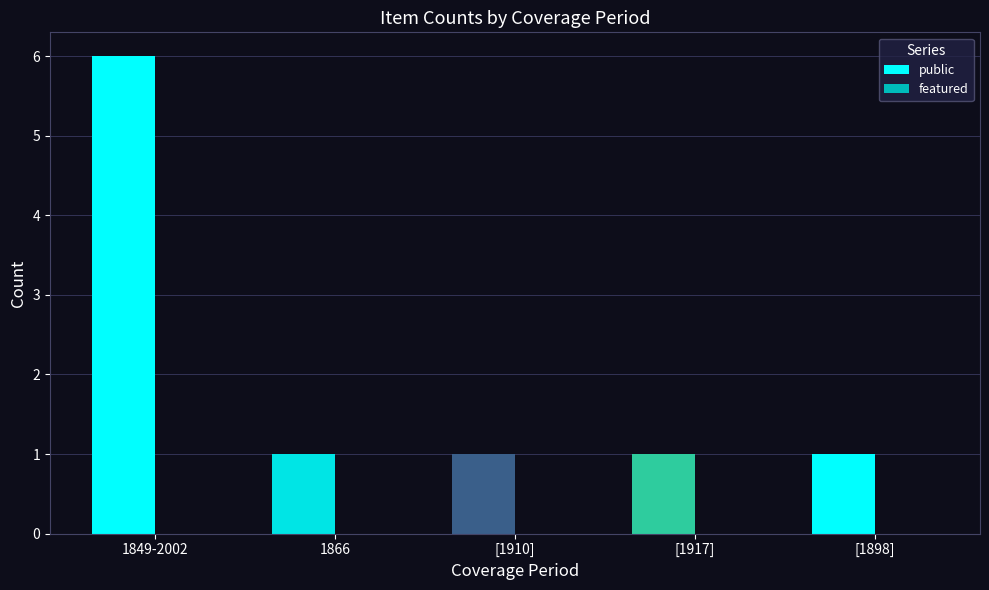

What is the greatest value displayed?

6